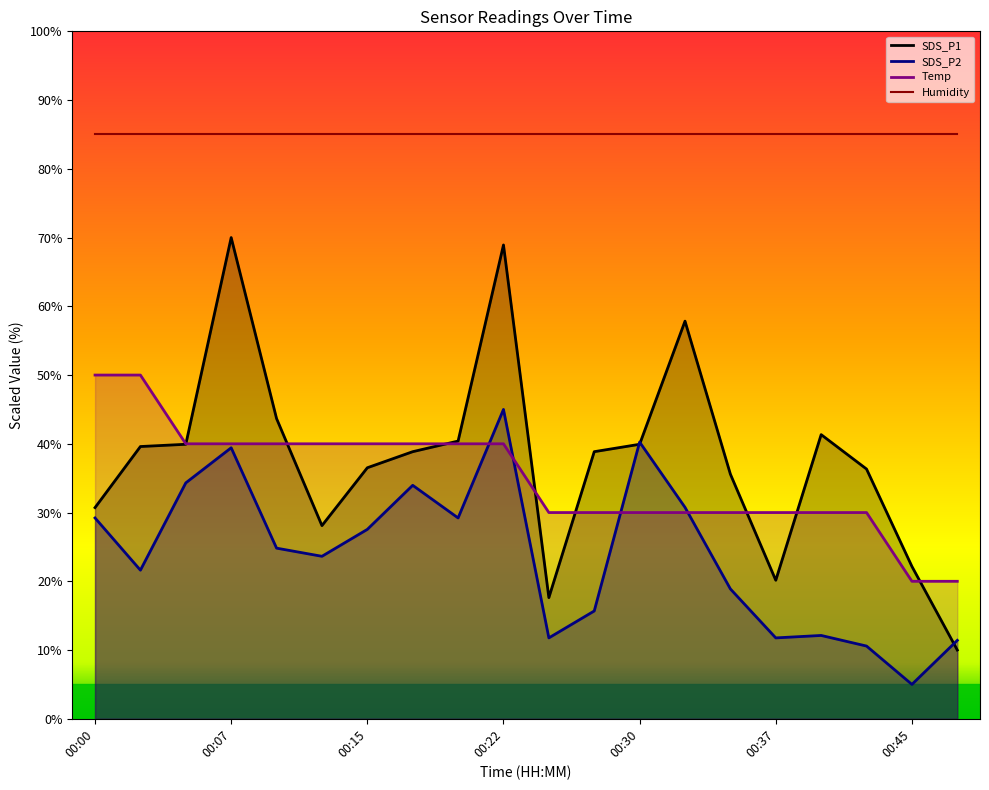

Which series has the widest spread of values?

SDS_P1